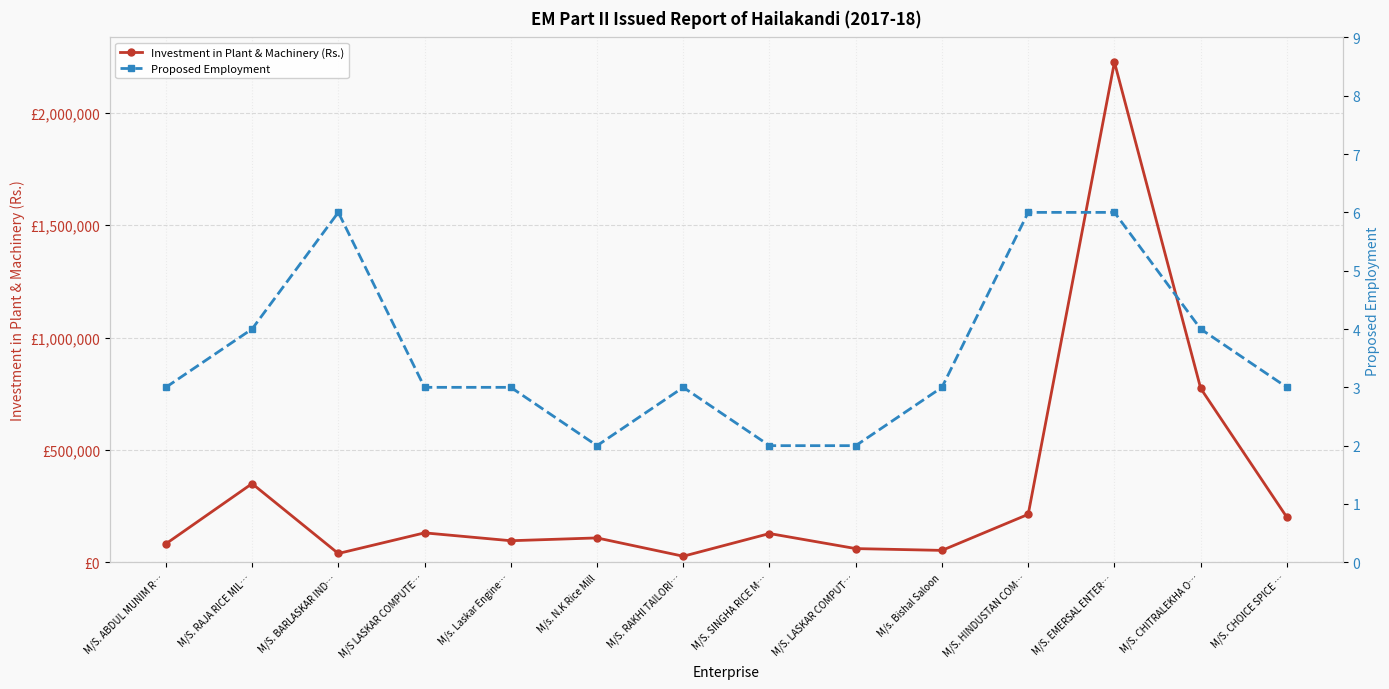

True or false: Proposed Employment has a value of 0 at M/S. SINGHA RICE M….

False